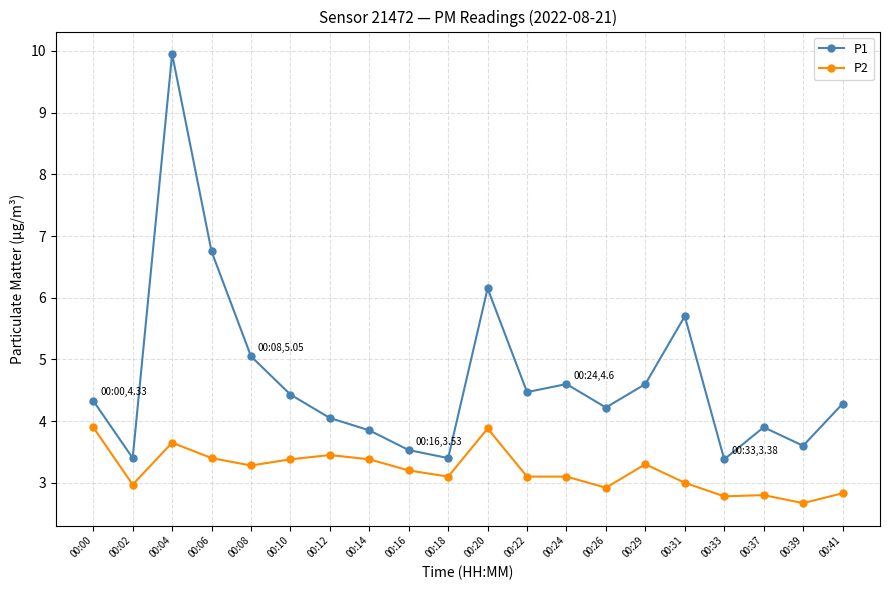

Where is the first local maximum for P1?

00:04